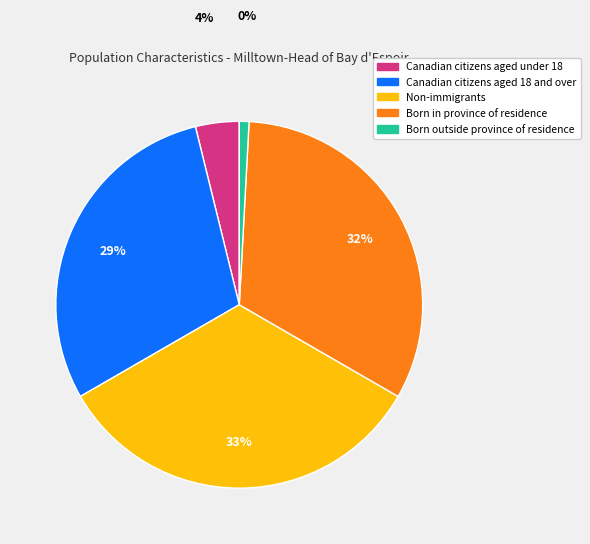

Does Non-immigrants represent more than half of the total?

No